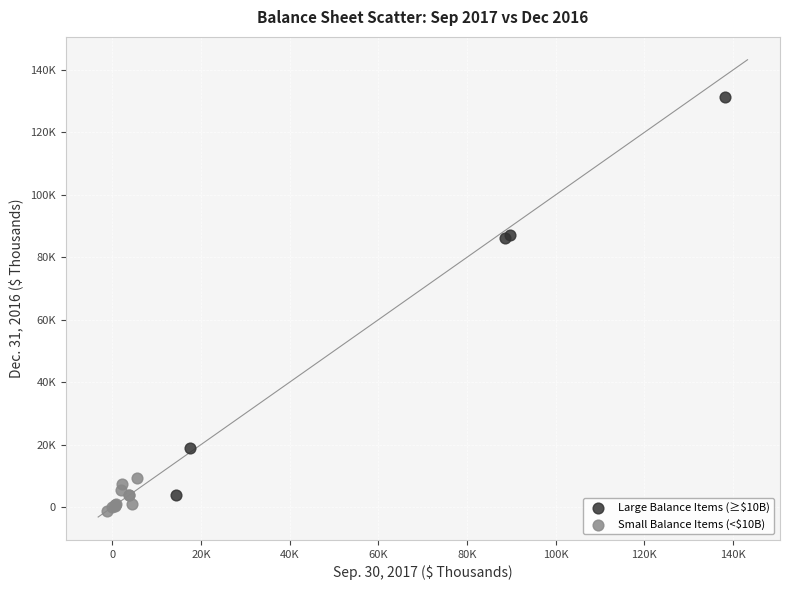

Which series contains the lowest Y value?

Small Balance Items (<$10B)